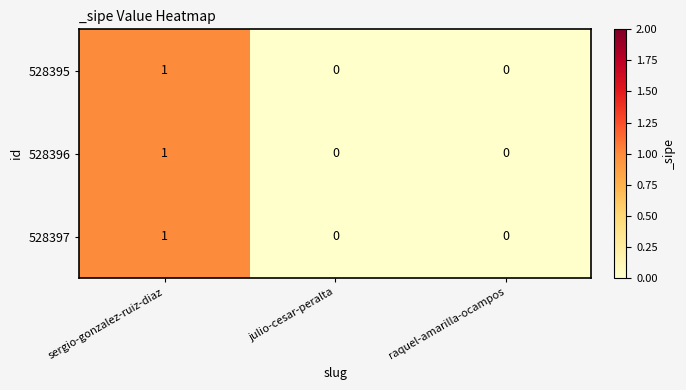

The value of 528396 at julio-cesar-peralta is 0. True or false?

True